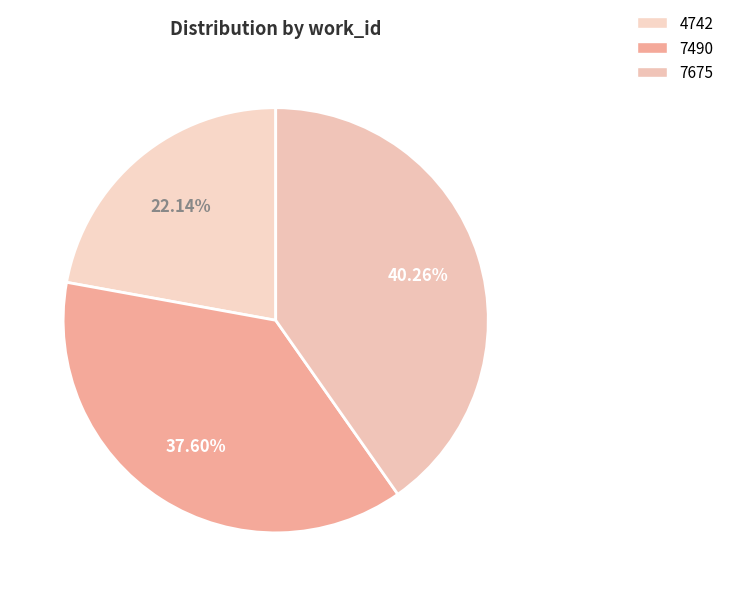

Which slice is the smallest?

4742